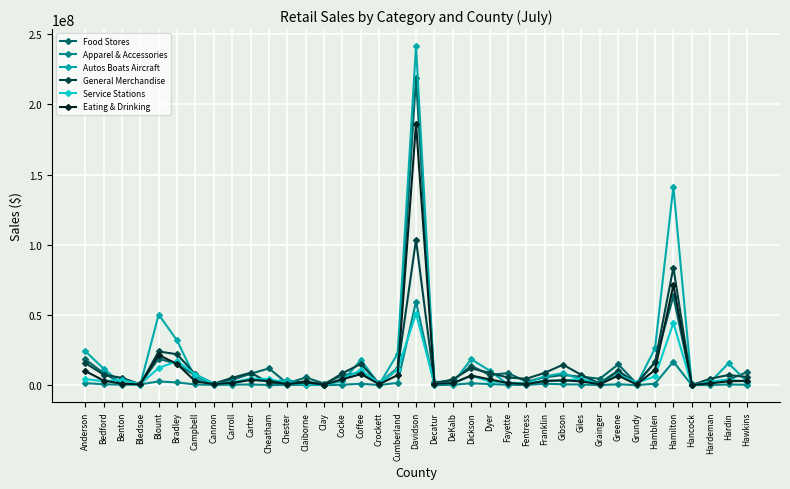

Is it true that Food Stores equals 9228578 at Hawkins?

True